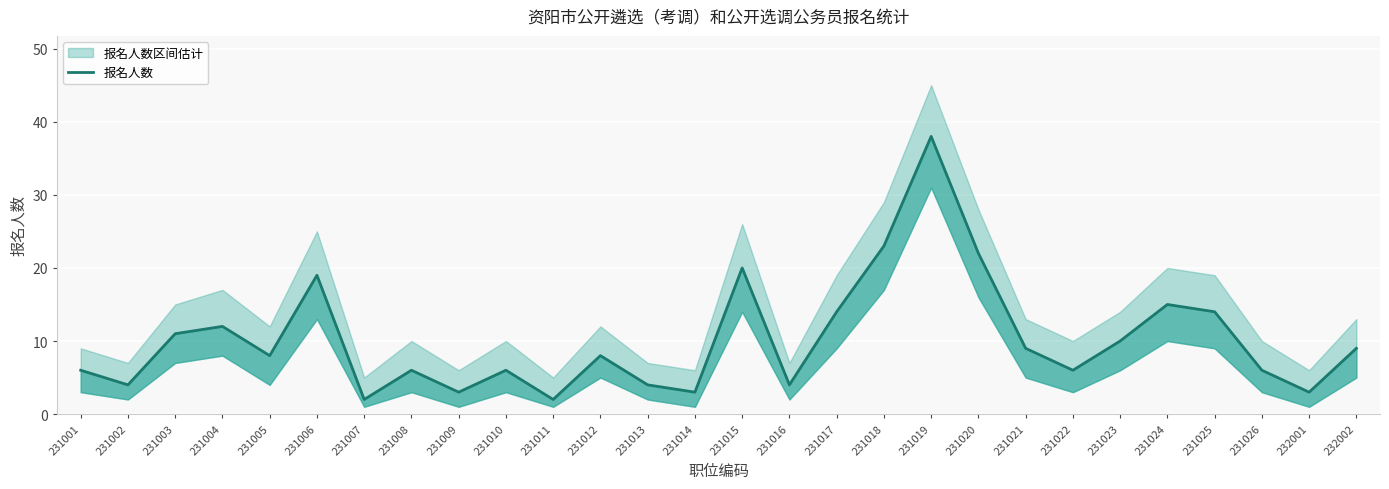

What is the sum of all values?

287